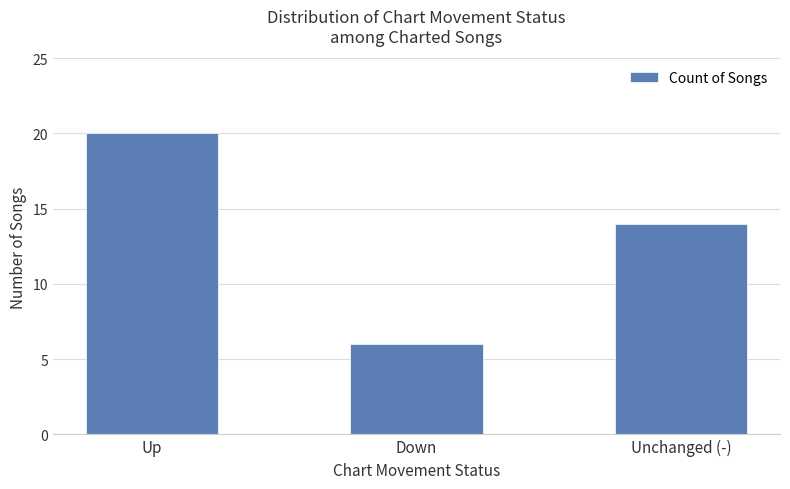

Which label corresponds to the largest value in the chart?

Up